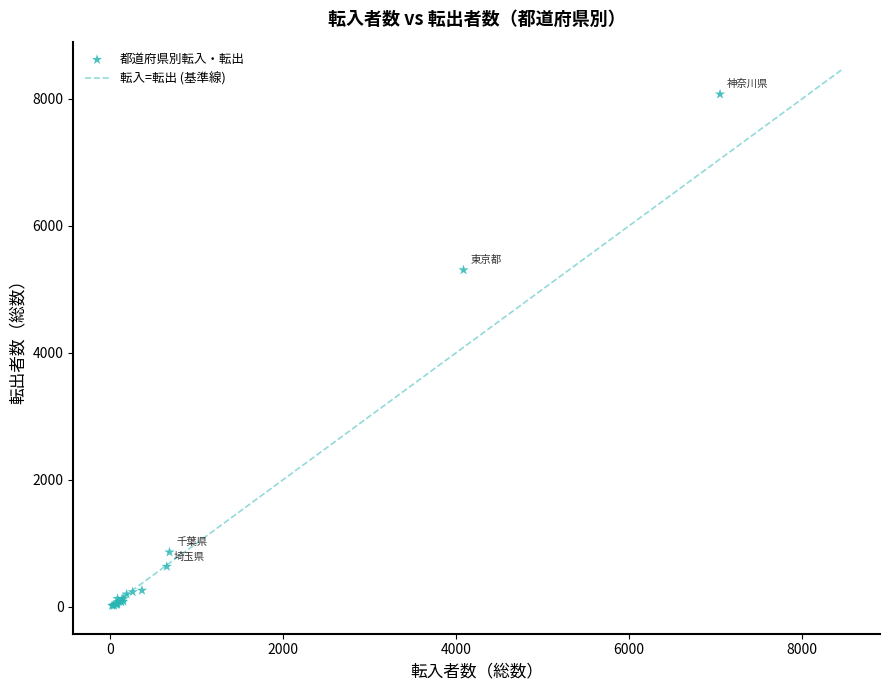

What Y value in the scatter plot is closest to 4044?

5303